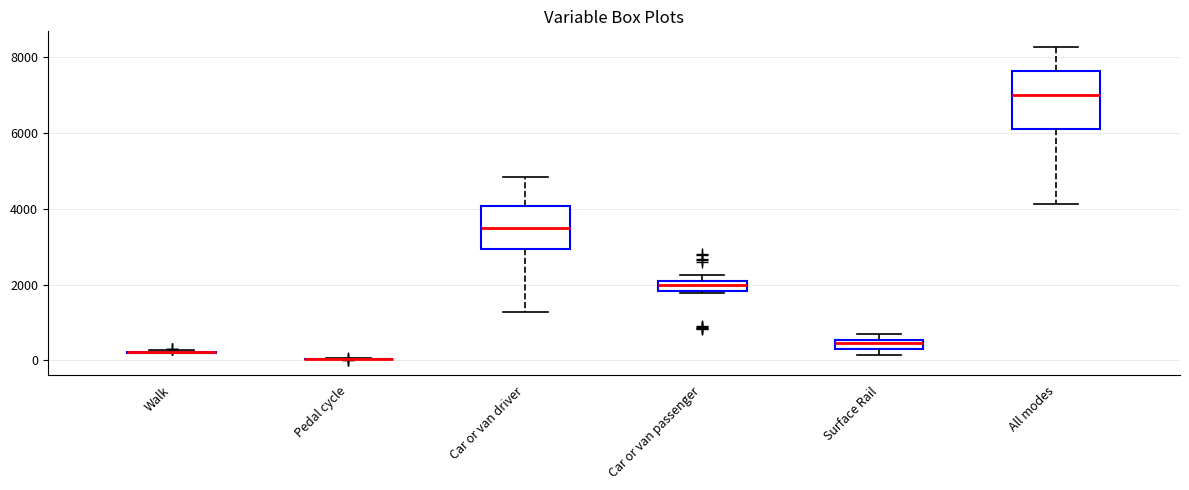

Comparing the boxes themselves (not the whiskers), which one is the tallest?

All modes